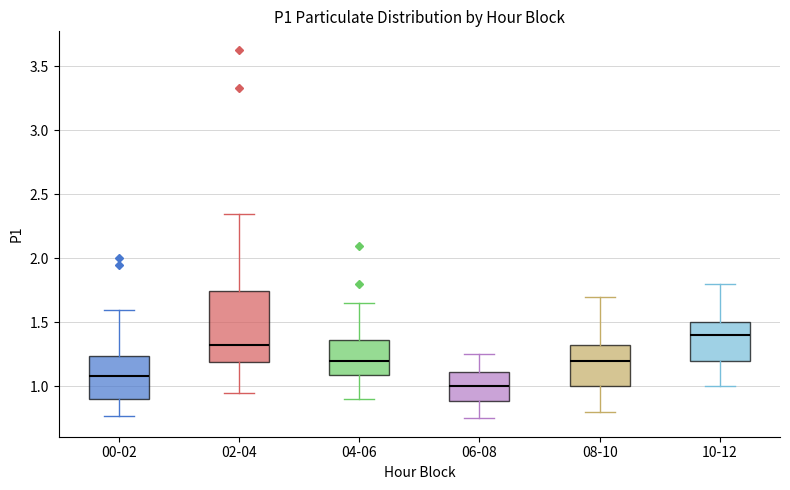

Reading left to right, read every box against the y-axis: the position of its median line, the range the box covers, and the ends of its whiskers. The values are not printed on the chart, so give them approximately, as read against the axis.

00-02: median 1.10, box 0.90 to 1.25, whiskers 0.75 to 1.60
02-04: median 1.35, box 1.20 to 1.75, whiskers 0.95 to 2.35
04-06: median 1.20, box 1.10 to 1.35, whiskers 0.90 to 1.65
06-08: median 1.00, box 0.90 to 1.10, whiskers 0.75 to 1.25
08-10: median 1.20, box 1.00 to 1.35, whiskers 0.80 to 1.70
10-12: median 1.40, box 1.20 to 1.50, whiskers 1.00 to 1.80